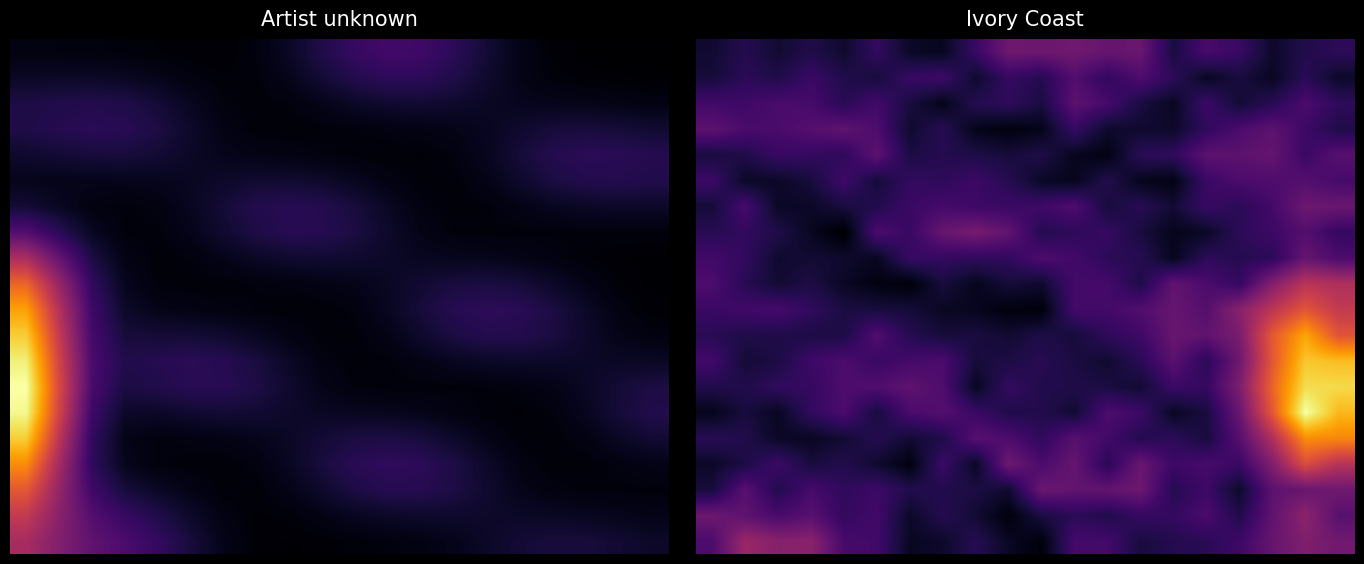

Which category has the highest value across all series?

18